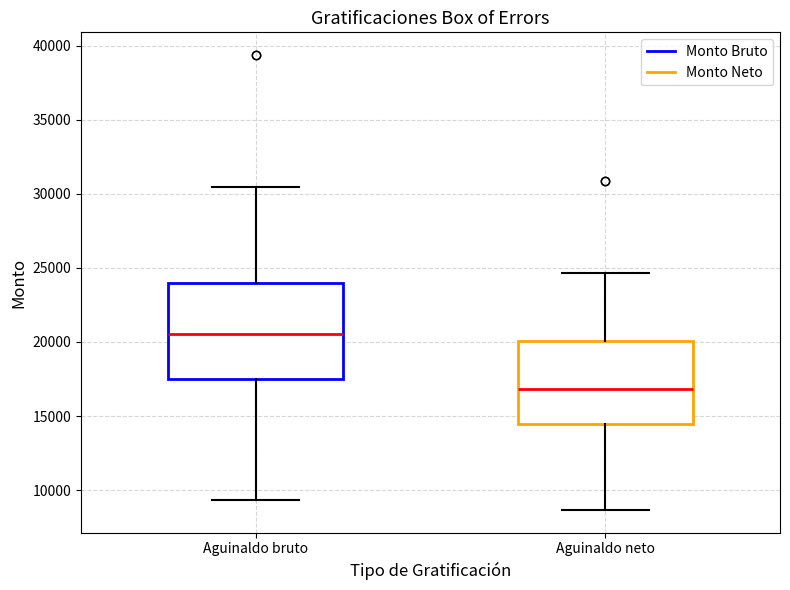

Which box has the highest median line?

Aguinaldo bruto